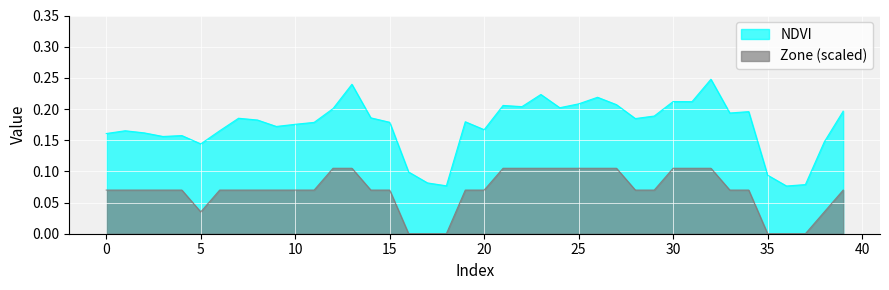

How many lines are shown in the chart?

2